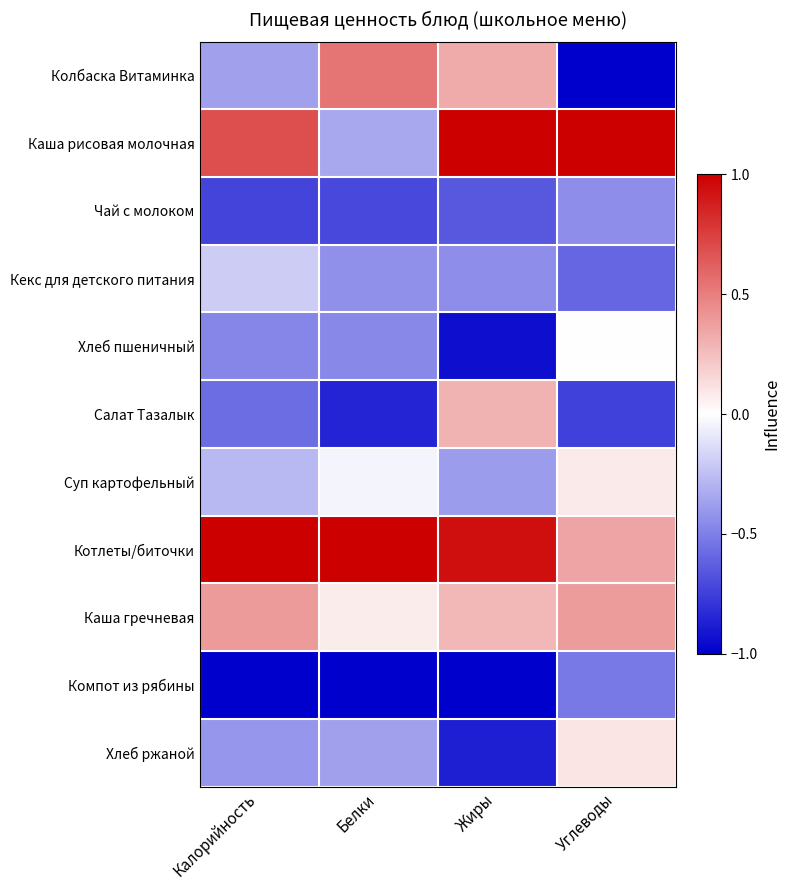

What is the total value across all series at Калорийность?

-2.0